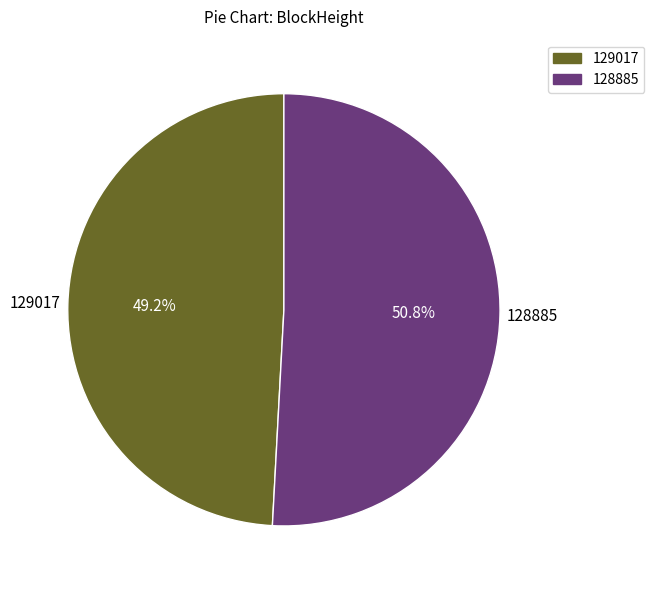

How many segments does this pie chart have?

2